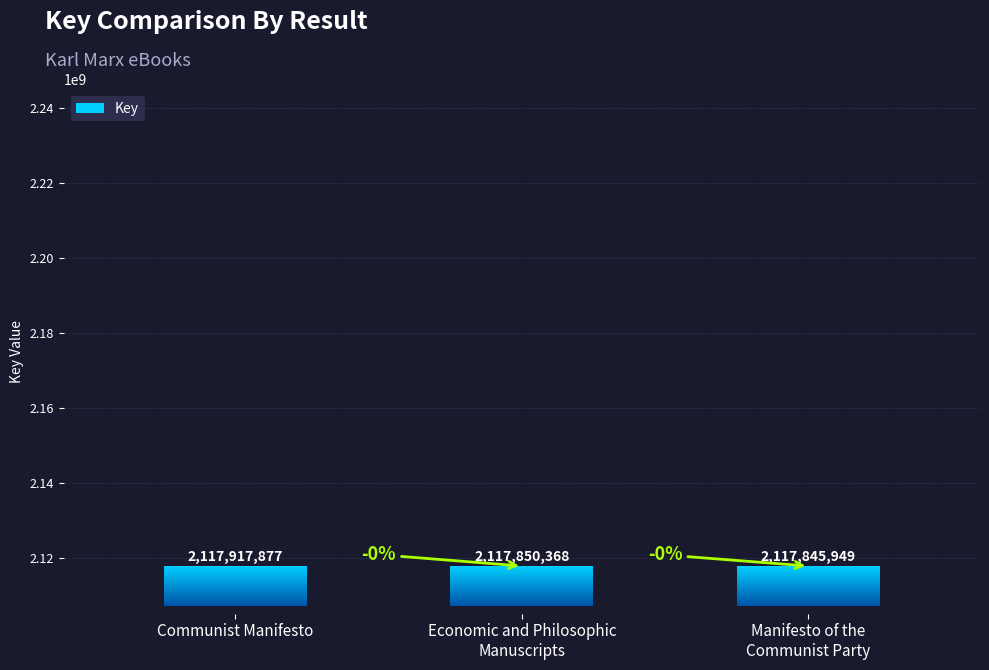

Does the chart contain stacked bars?

No